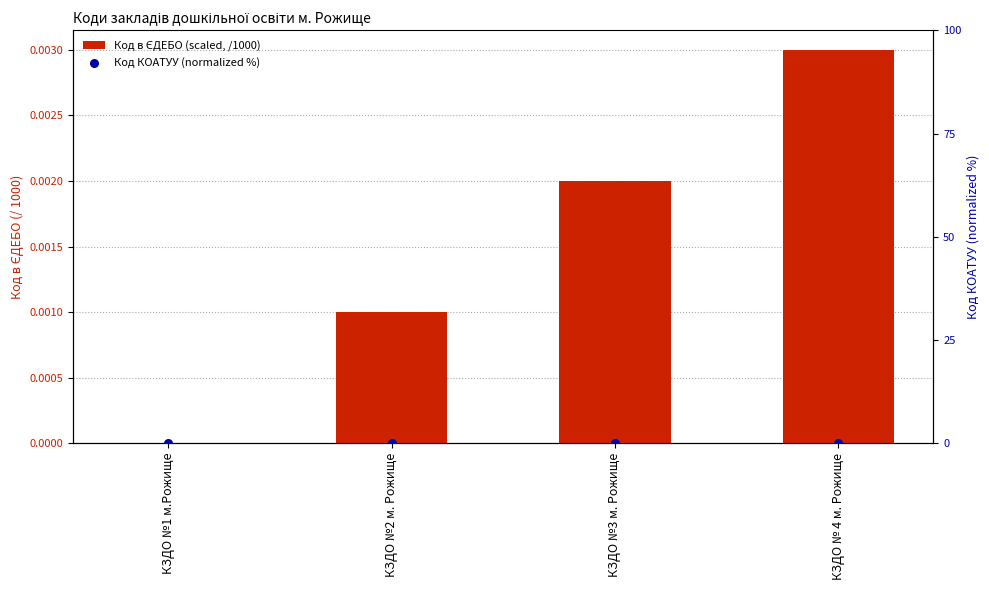

What are all the series names shown in the legend?

Код в ЄДЕБО (scaled, /1000), Код КОАТУУ (normalized %)